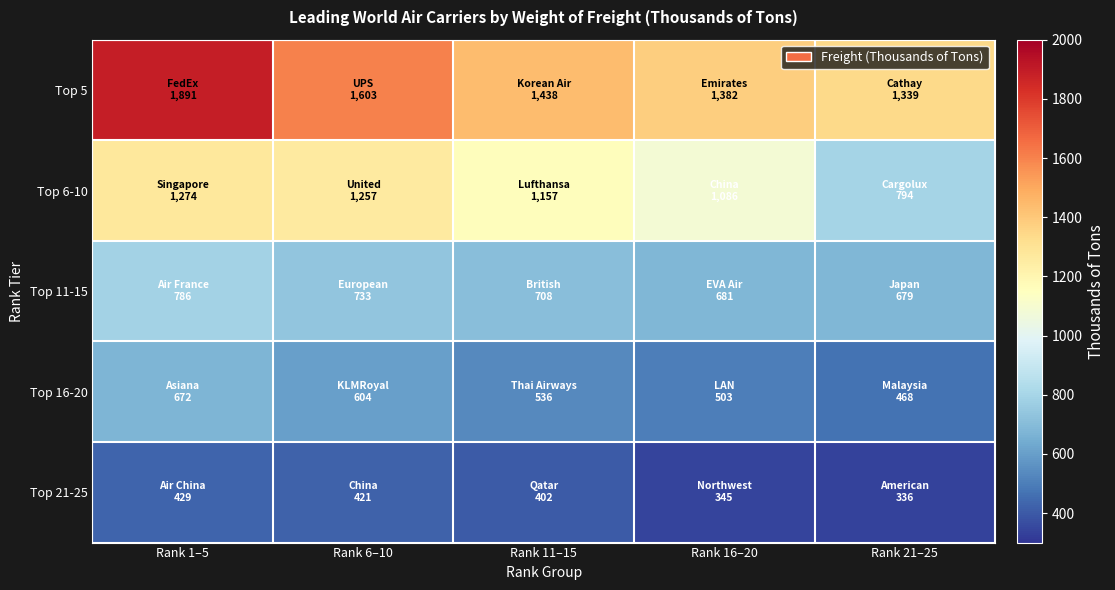

At which category does the chart reach its peak across all series?

Rank 1–5